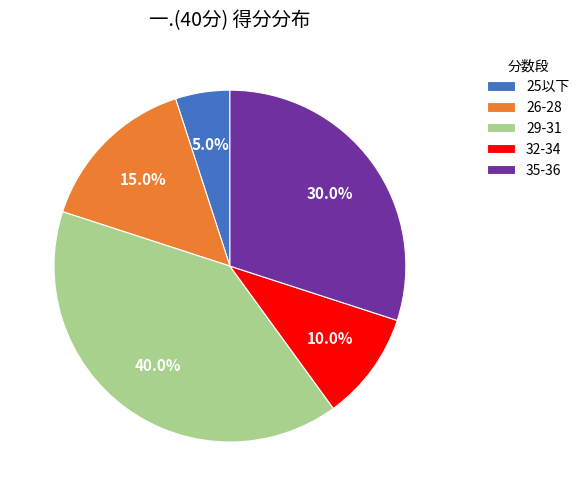

Do 35-36 and 26-28 together represent more than half of the pie?

No